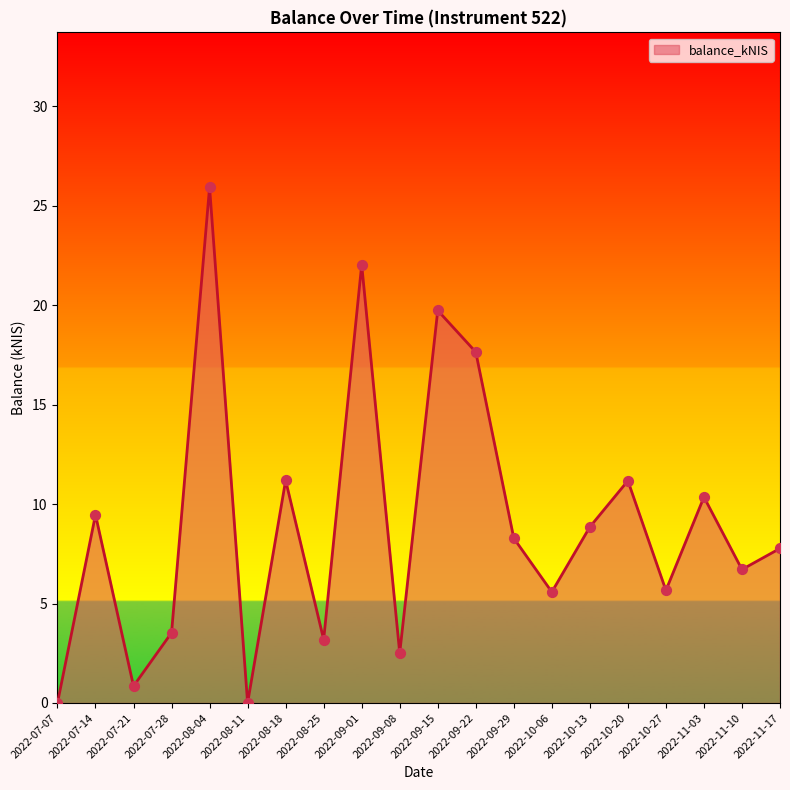

What is the change in value from 2022-07-14 to 2022-10-13?

-0.6